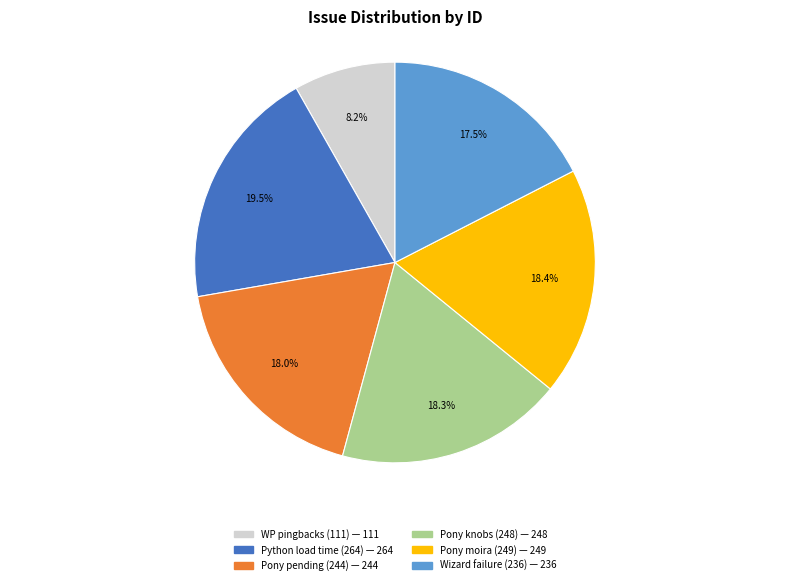

Does any single category account for the majority?

No